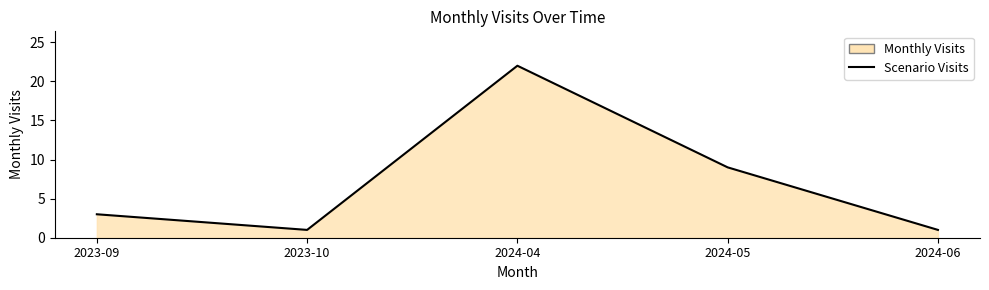

What is the label of the 5th point from the left?

2024-06